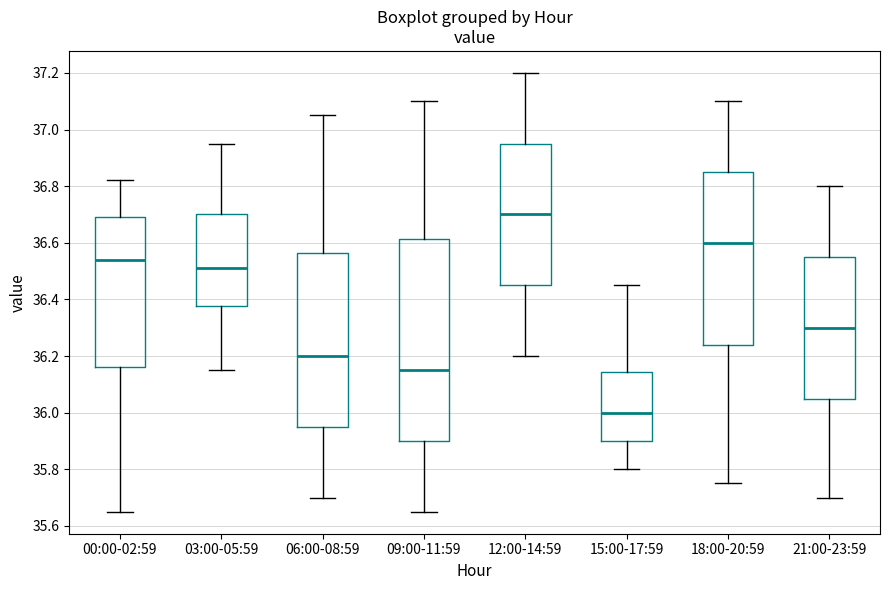

Reading left to right, read every box against the y-axis: the position of its median line, the range the box covers, and the ends of its whiskers. The values are not printed on the chart, so give them approximately, as read against the axis.

00:00-02:59: median 36.54, box 36.16 to 36.70, whiskers 35.66 to 36.82
03:00-05:59: median 36.52, box 36.38 to 36.70, whiskers 36.16 to 36.96
06:00-08:59: median 36.20, box 35.96 to 36.56, whiskers 35.70 to 37.06
09:00-11:59: median 36.16, box 35.90 to 36.62, whiskers 35.66 to 37.10
12:00-14:59: median 36.70, box 36.46 to 36.96, whiskers 36.20 to 37.20
15:00-17:59: median 36.00, box 35.90 to 36.14, whiskers 35.80 to 36.46
18:00-20:59: median 36.60, box 36.24 to 36.86, whiskers 35.76 to 37.10
21:00-23:59: median 36.30, box 36.06 to 36.56, whiskers 35.70 to 36.80